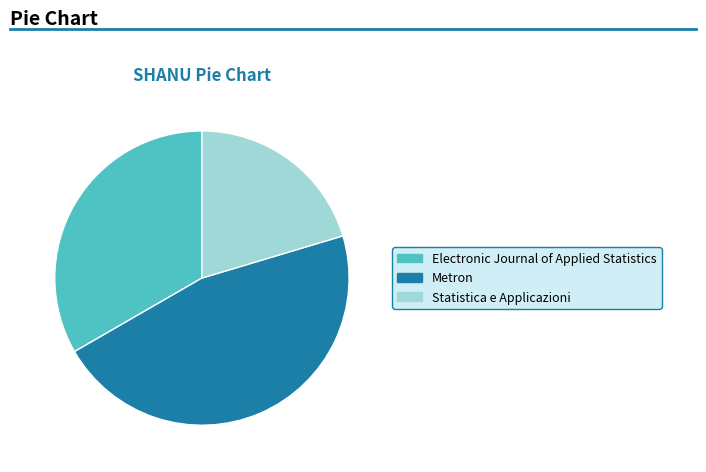

What is the smallest slice in the pie chart?

Statistica e Applicazioni